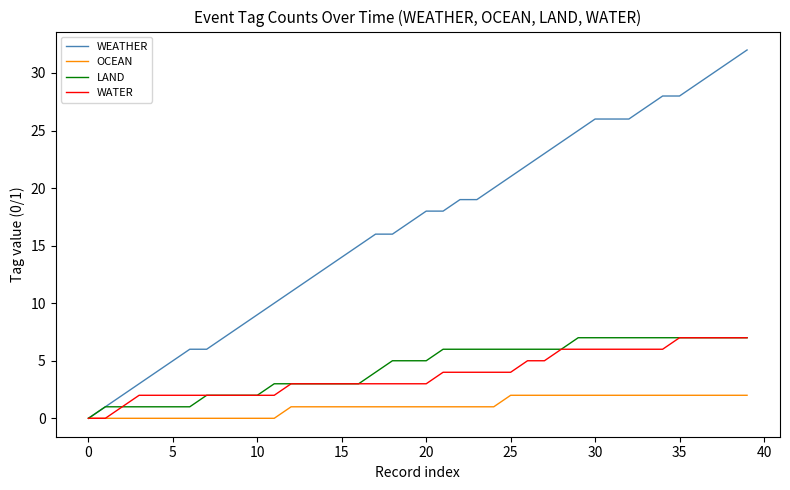

Which series has the largest range (max minus min)?

WEATHER